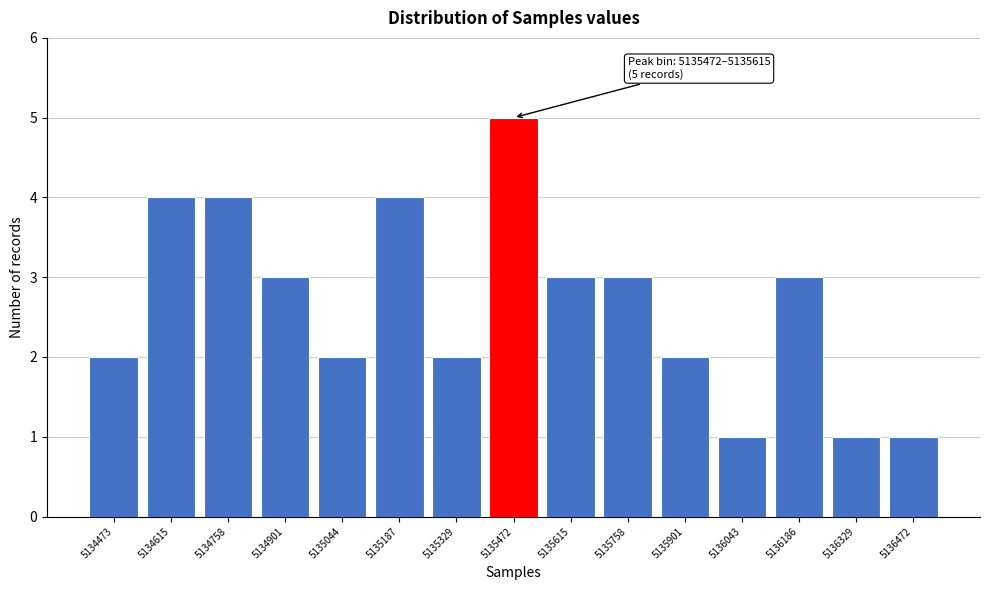

Reading right to left, transcribe all the data shown in this chart.

1	1	3	1	2	3	3	5	2	4	2	3	4	4	2